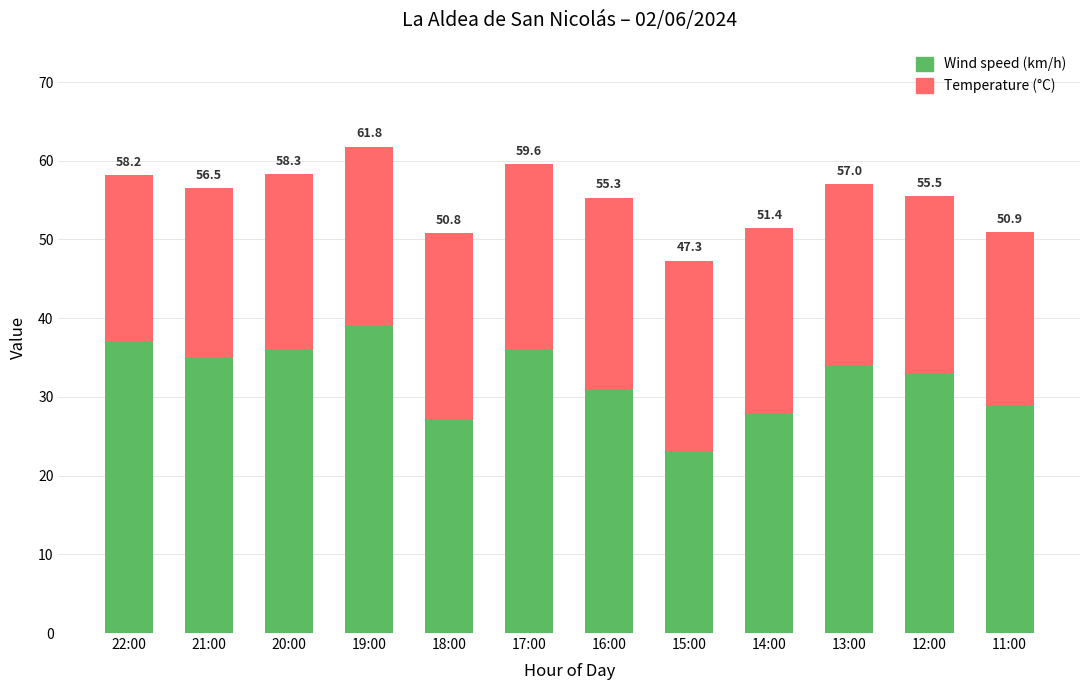

What are all the series names shown in the legend?

Wind speed (km/h), Temperature (°C)